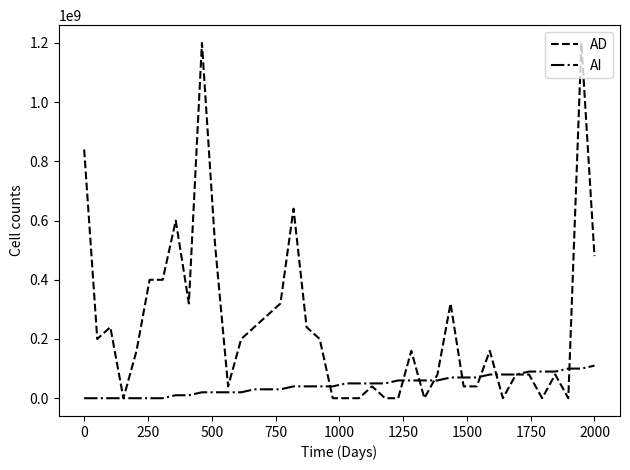

What is the greatest value displayed?

1200000000